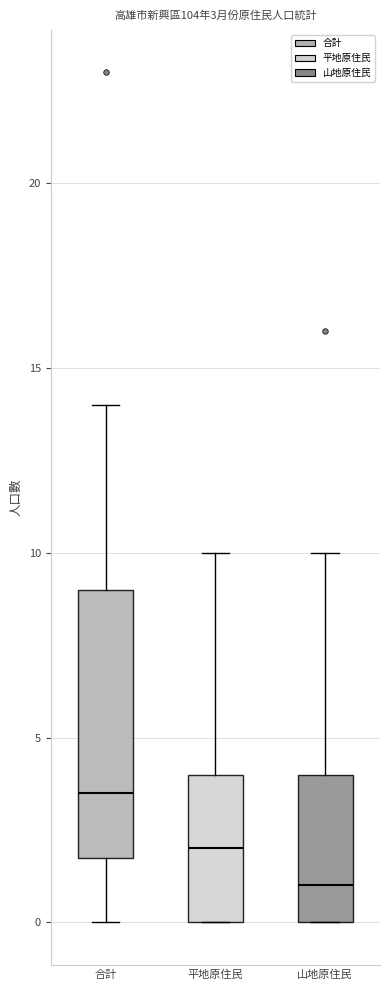

Comparing the boxes themselves (not the whiskers), which one is the tallest?

合計